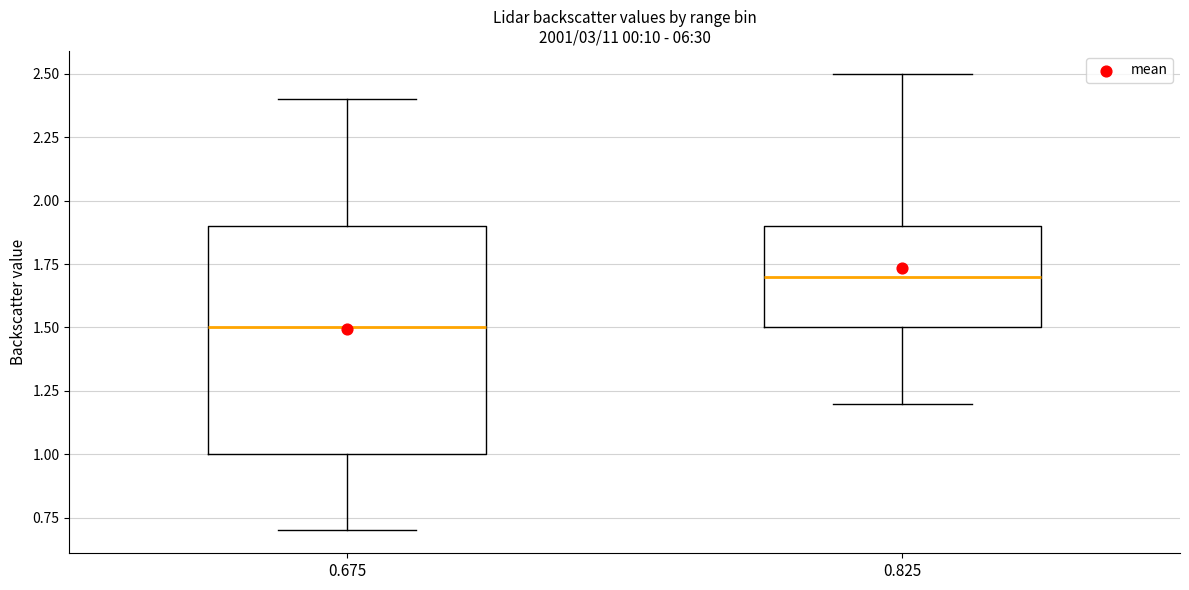

Where is the upper edge of the box at x = 0.675 on the y-axis? The values are not printed on the chart, so give them approximately, as read against the axis.

1.9